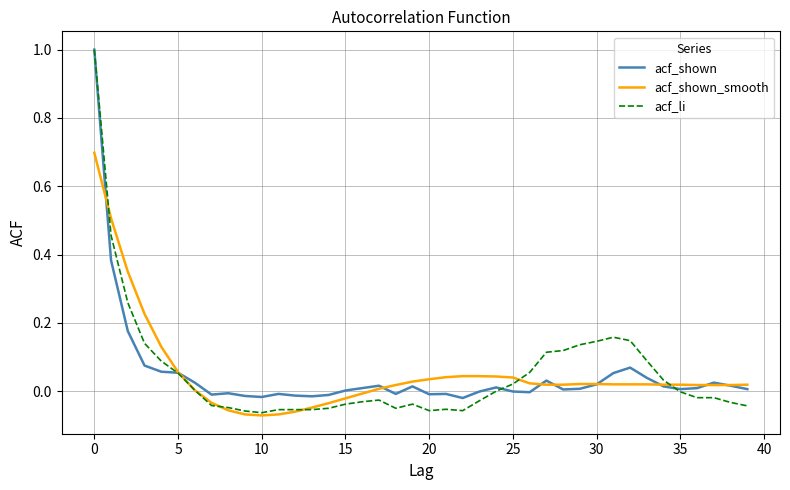

What is the greatest value displayed?

1.0